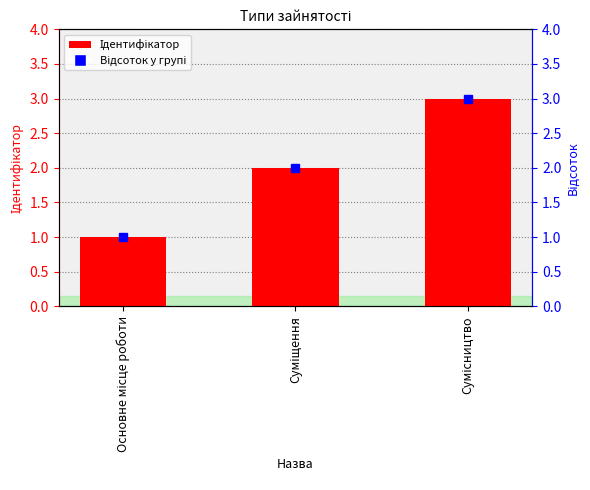

How many values exceed 2?

1